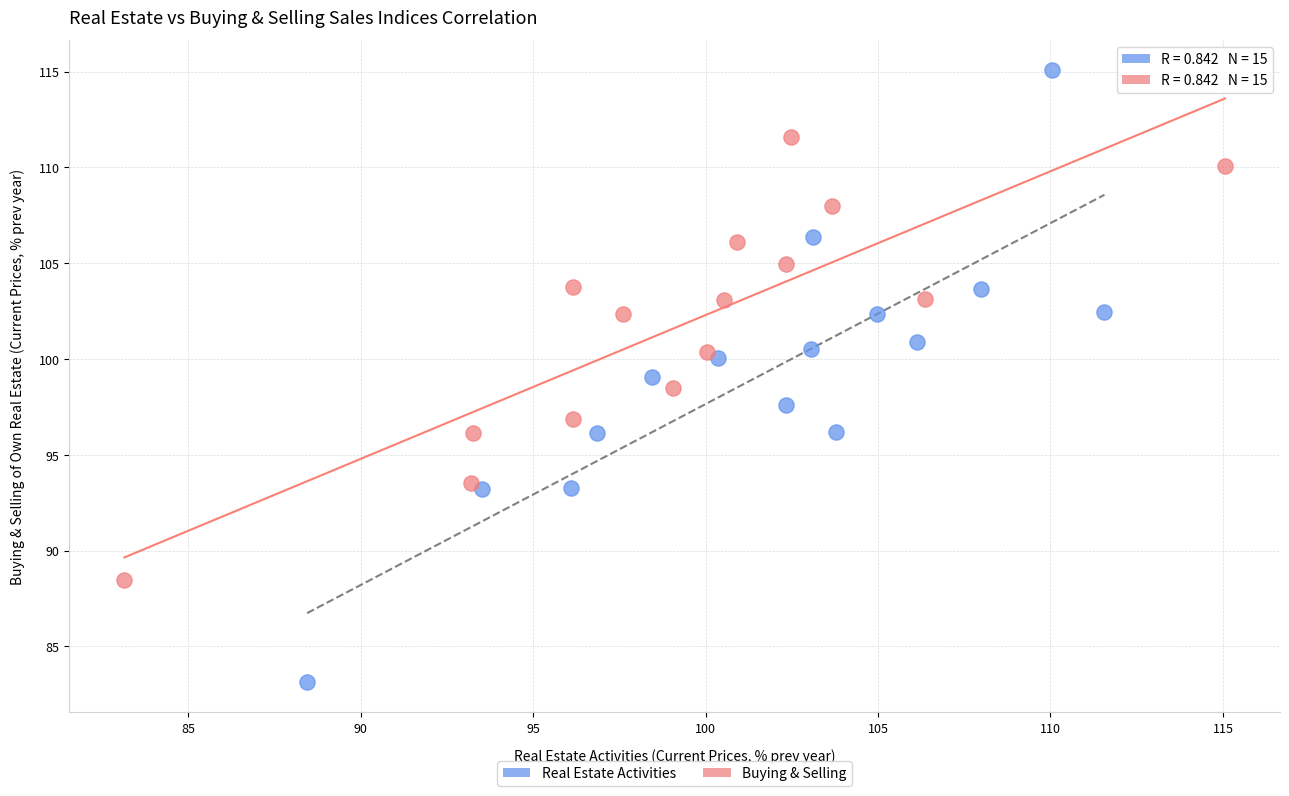

Which series contains the lowest Y value?

Real Estate Activities